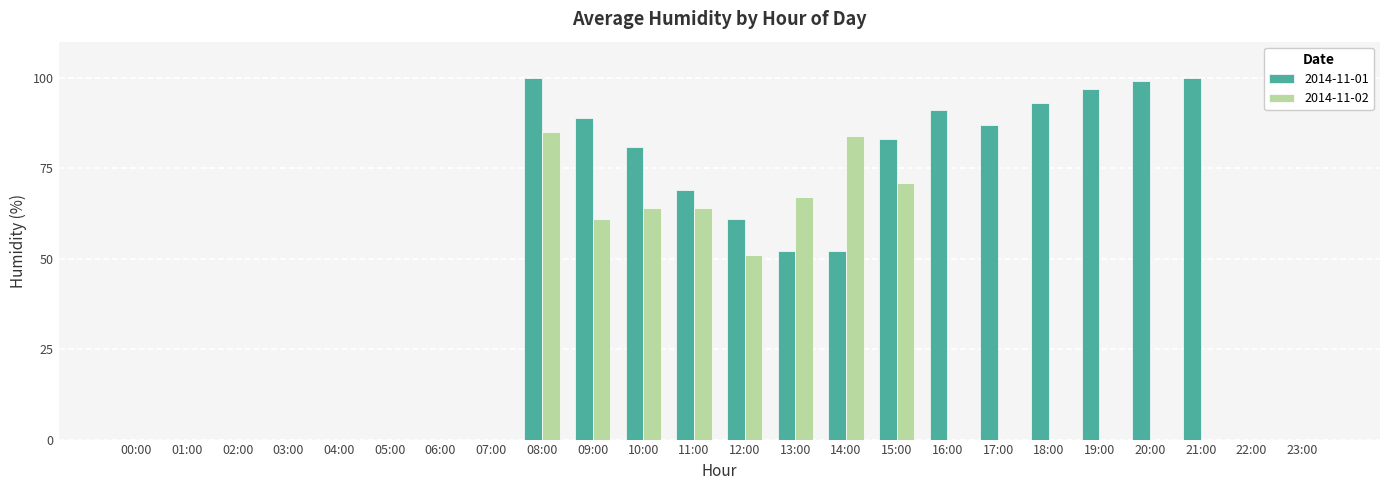

What is the maximum value shown in the chart?

100